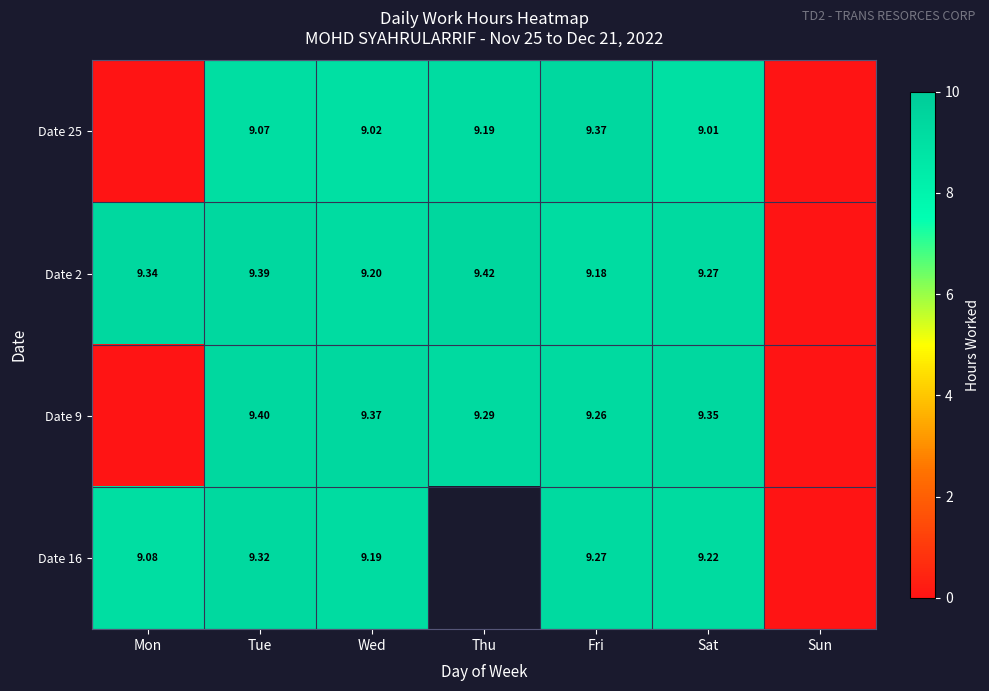

How many values in Date 16 are above zero?

5